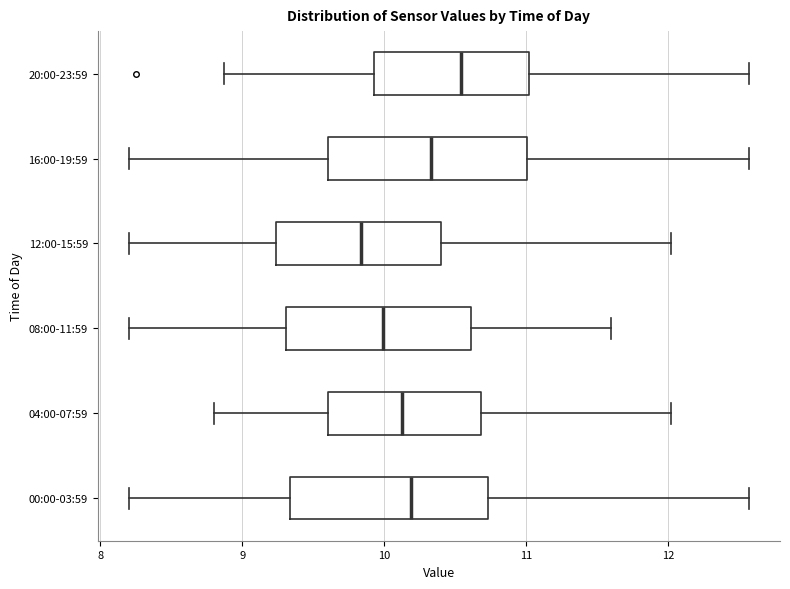

Which box has the furthest to the left median line?

12:00-15:59